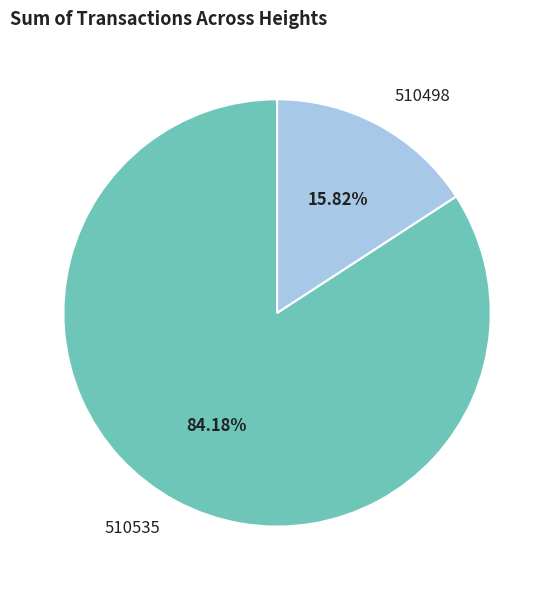

How many slices are in this pie chart?

2